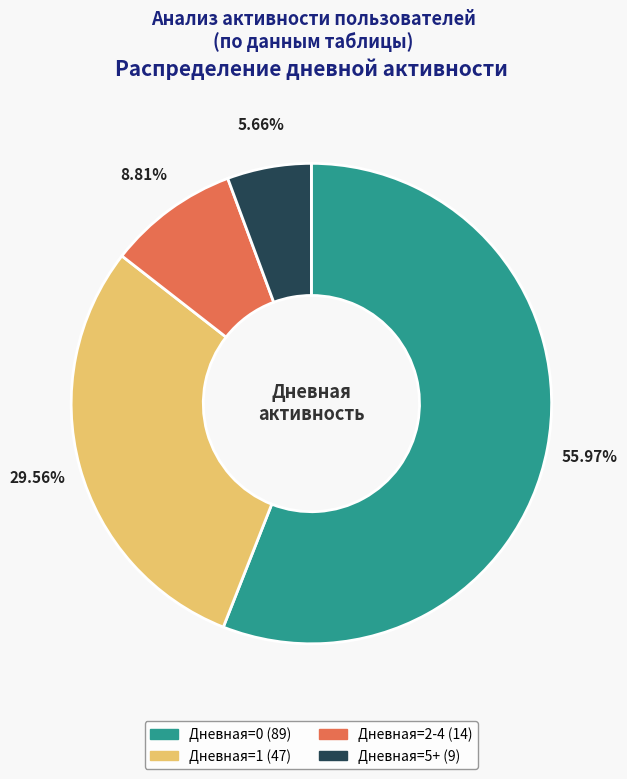

What is the largest slice in the pie chart?

Дневная=0